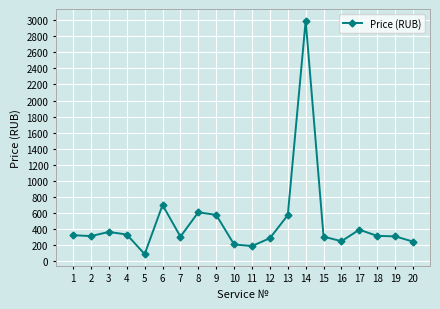

What value does the data have at 17?

394.8